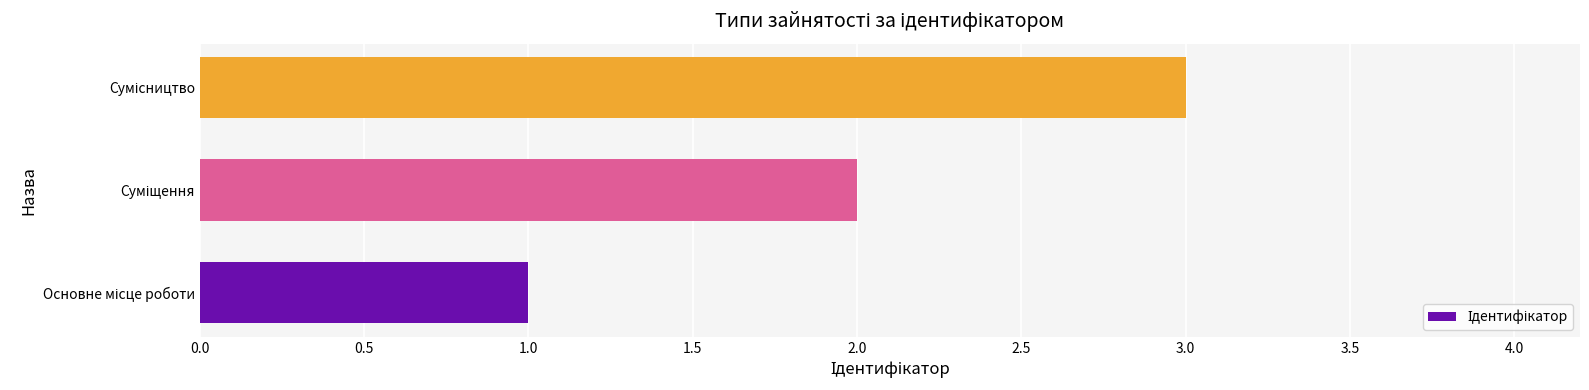

Count the values in the range 1 to 3.

3